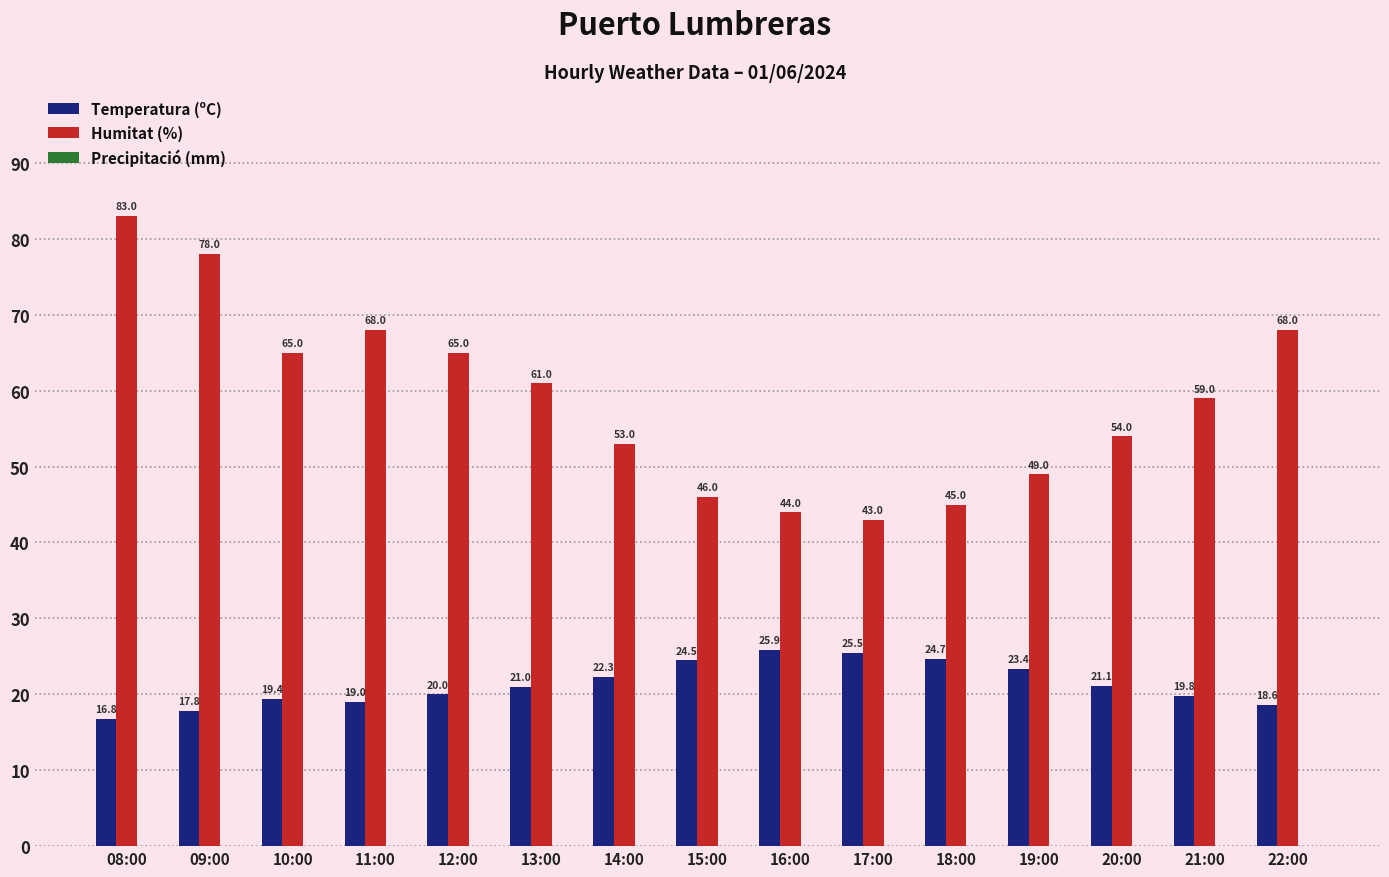

List the series in order of their peak value, highest first.

Humitat (%), Temperatura (ºC)